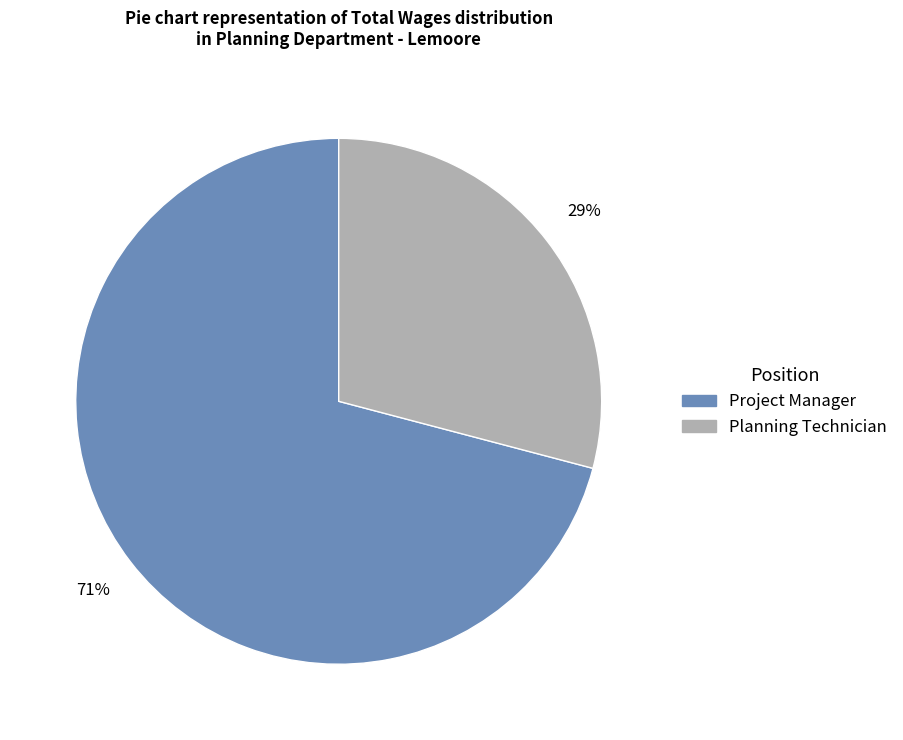

Which has a higher value, Planning Technician or Project Manager?

Project Manager